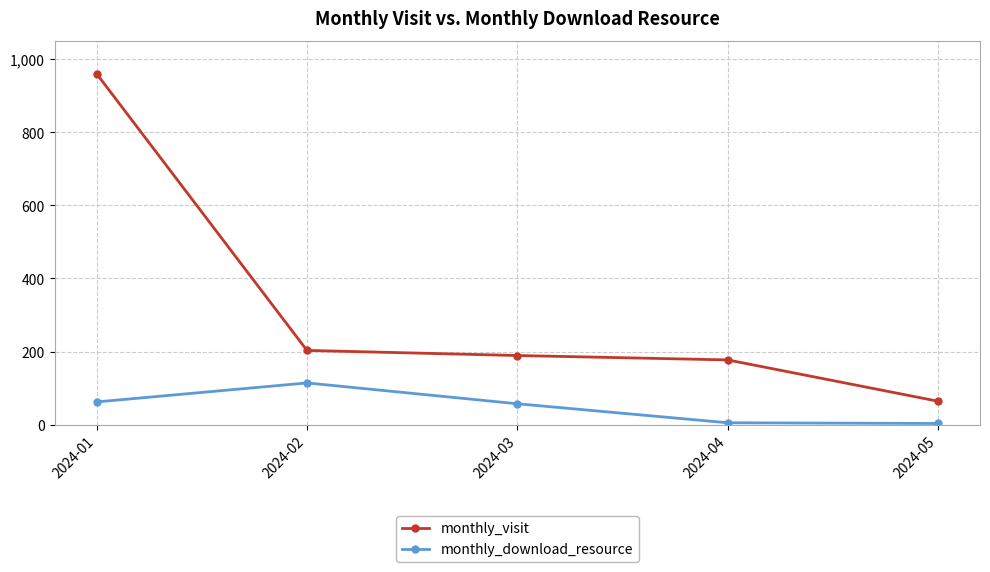

What are all the series names shown in the legend?

monthly_visit, monthly_download_resource